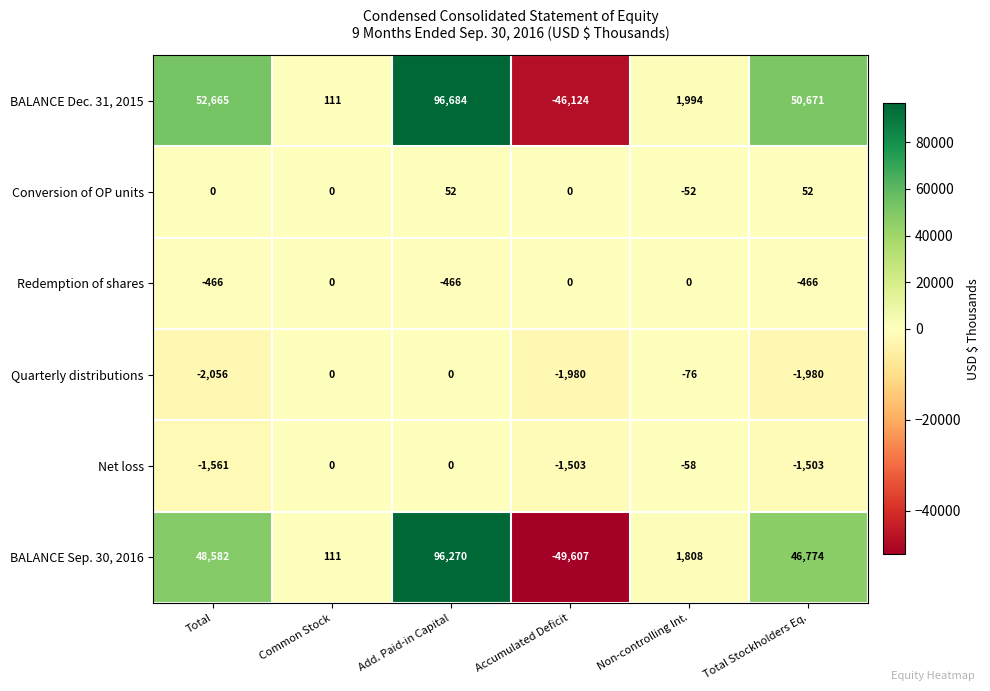

At how many categories does at least one series exceed 39524?

3